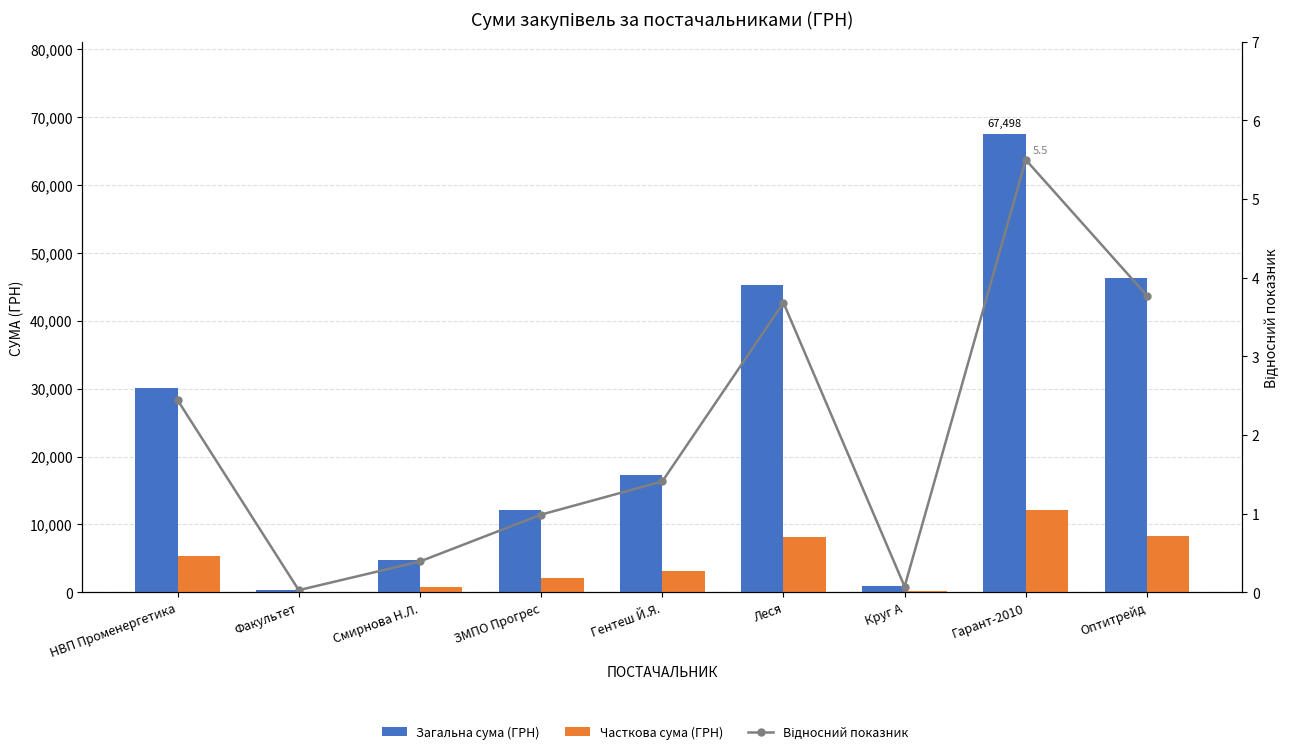

Read the Часткова сума (ГРН) value at Круг А.

165.0